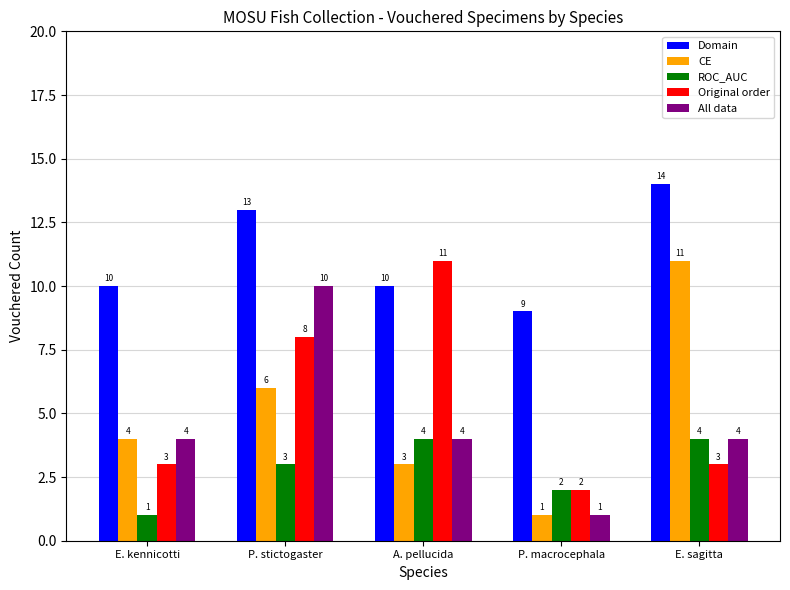

Count the number of data series in this chart.

5